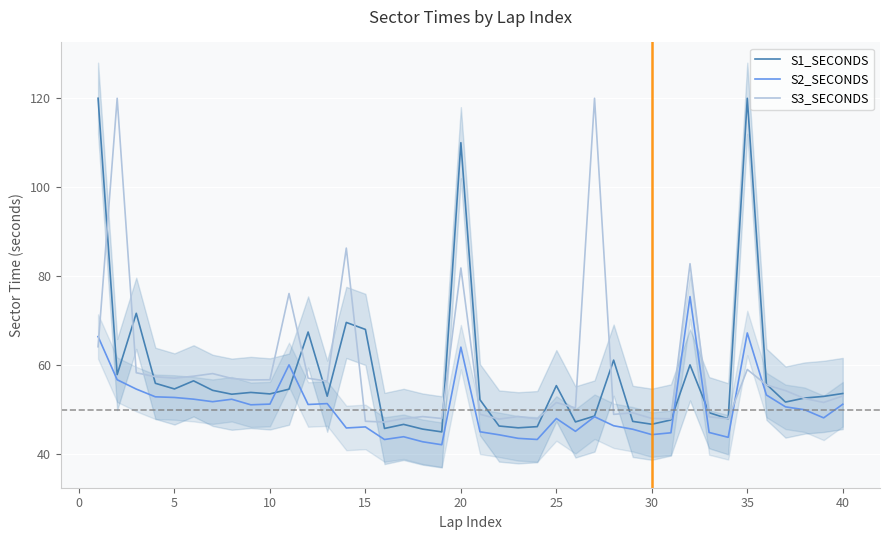

Does the chart display data point markers on the line(s)?

No